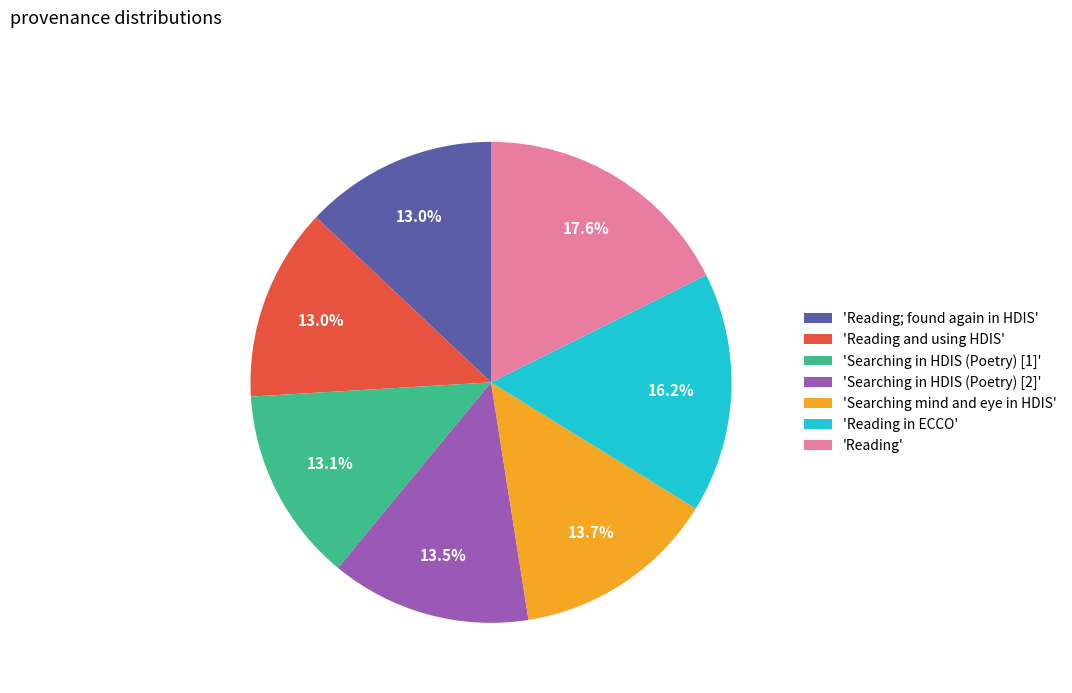

Count the number of slices in the pie.

7